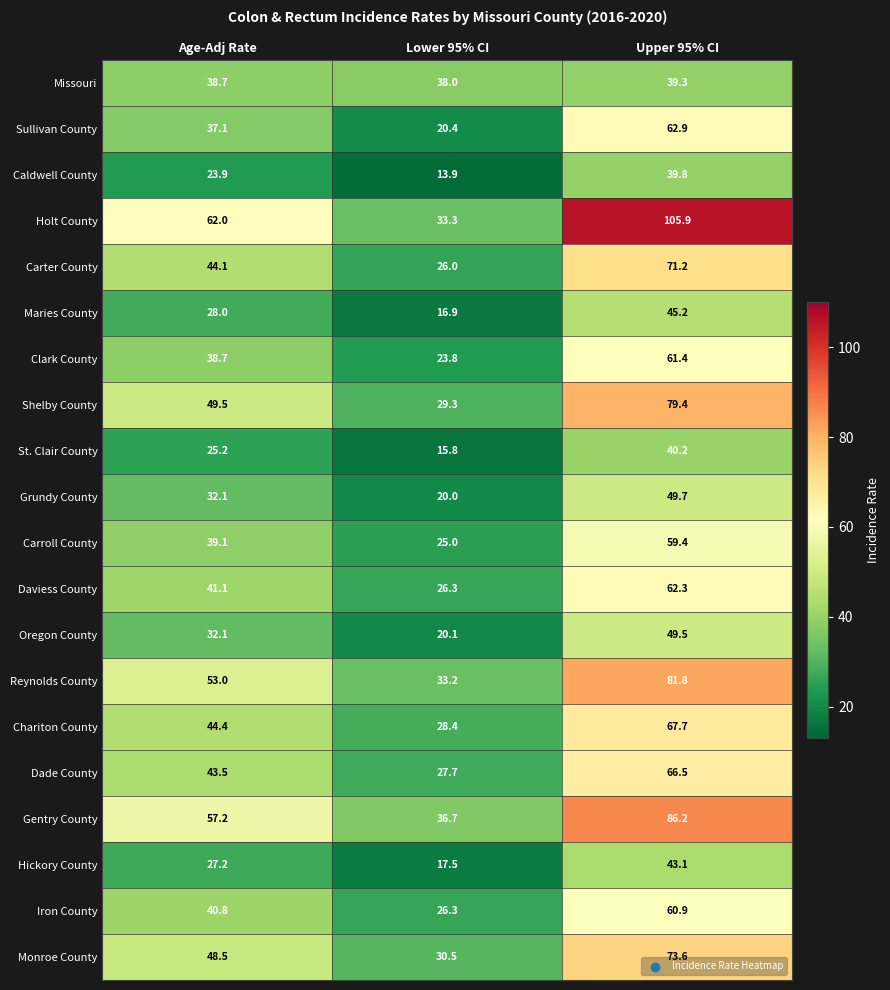

What is the approximate value of Monroe County at Lower 95% CI?

30.5